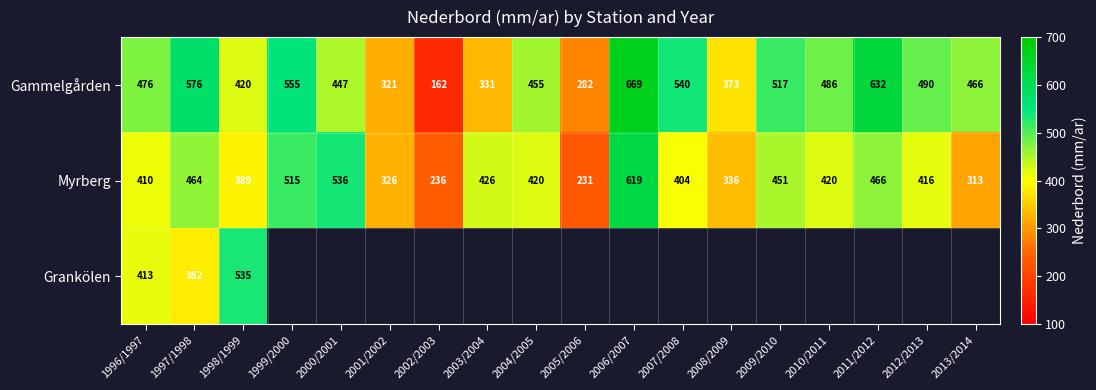

What is the approximate value of Myrberg at 2009/2010?

451